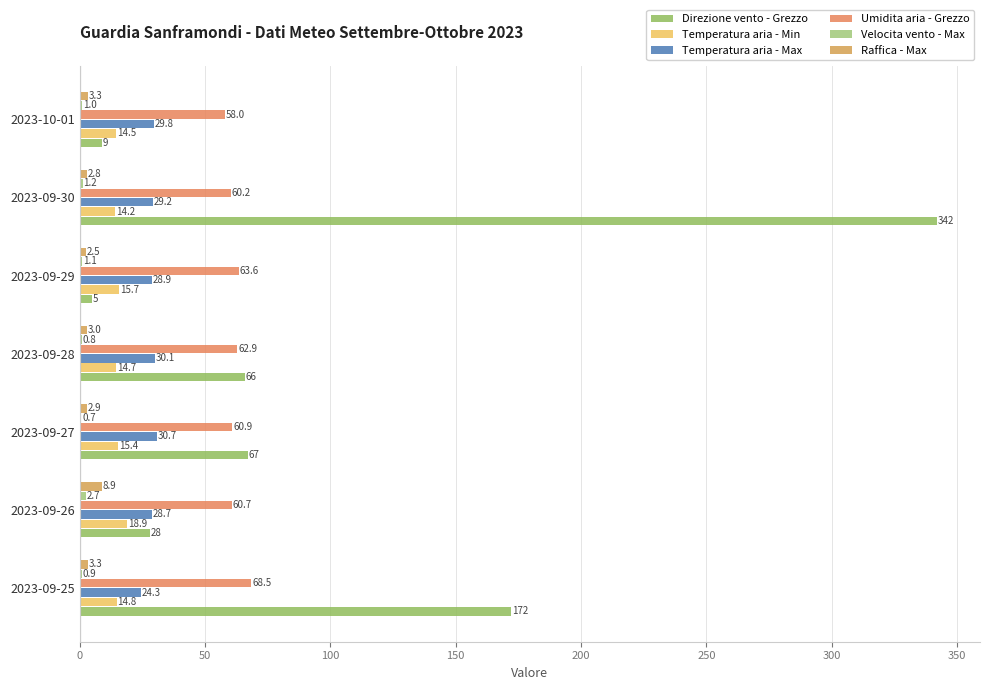

What is the difference between the second highest and second lowest values in the Raffica - Max series?

0.5